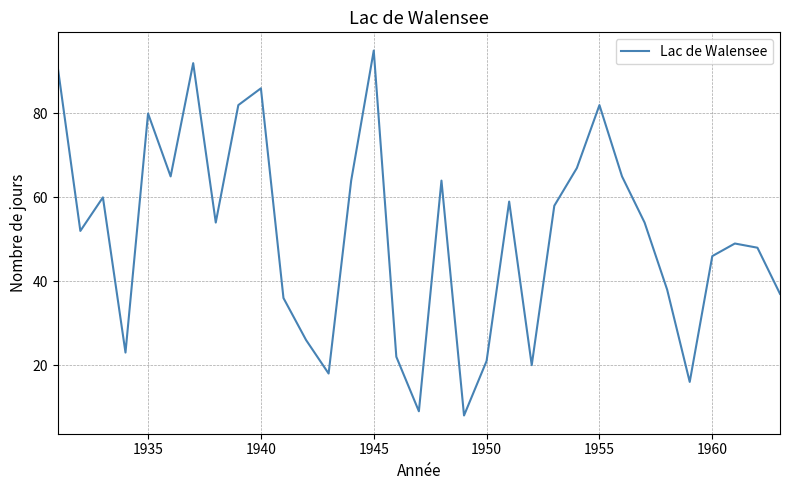

What is the difference between the maximum and minimum values?

87